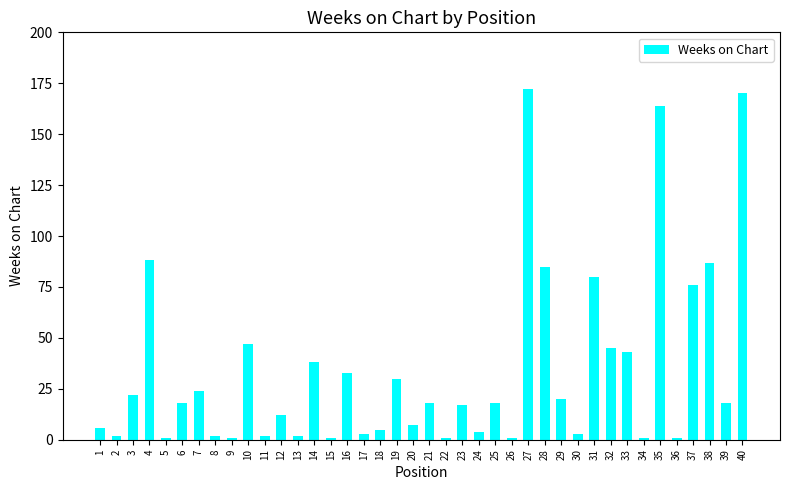

The chart shows a value of 12 at 29. True or false?

False